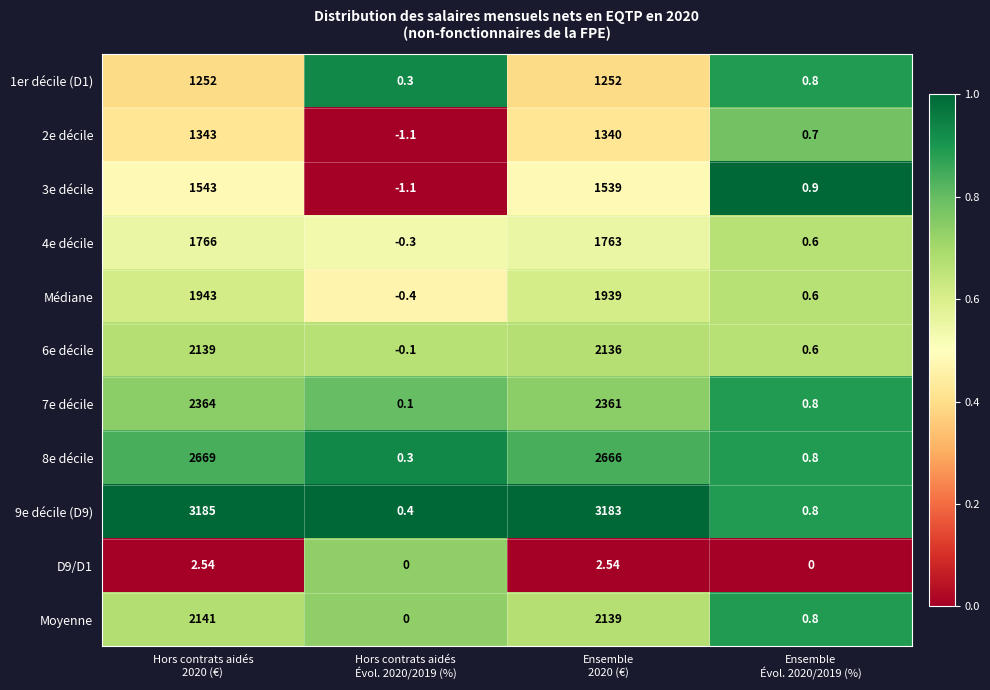

How many positive values does the 2e décile series have?

3